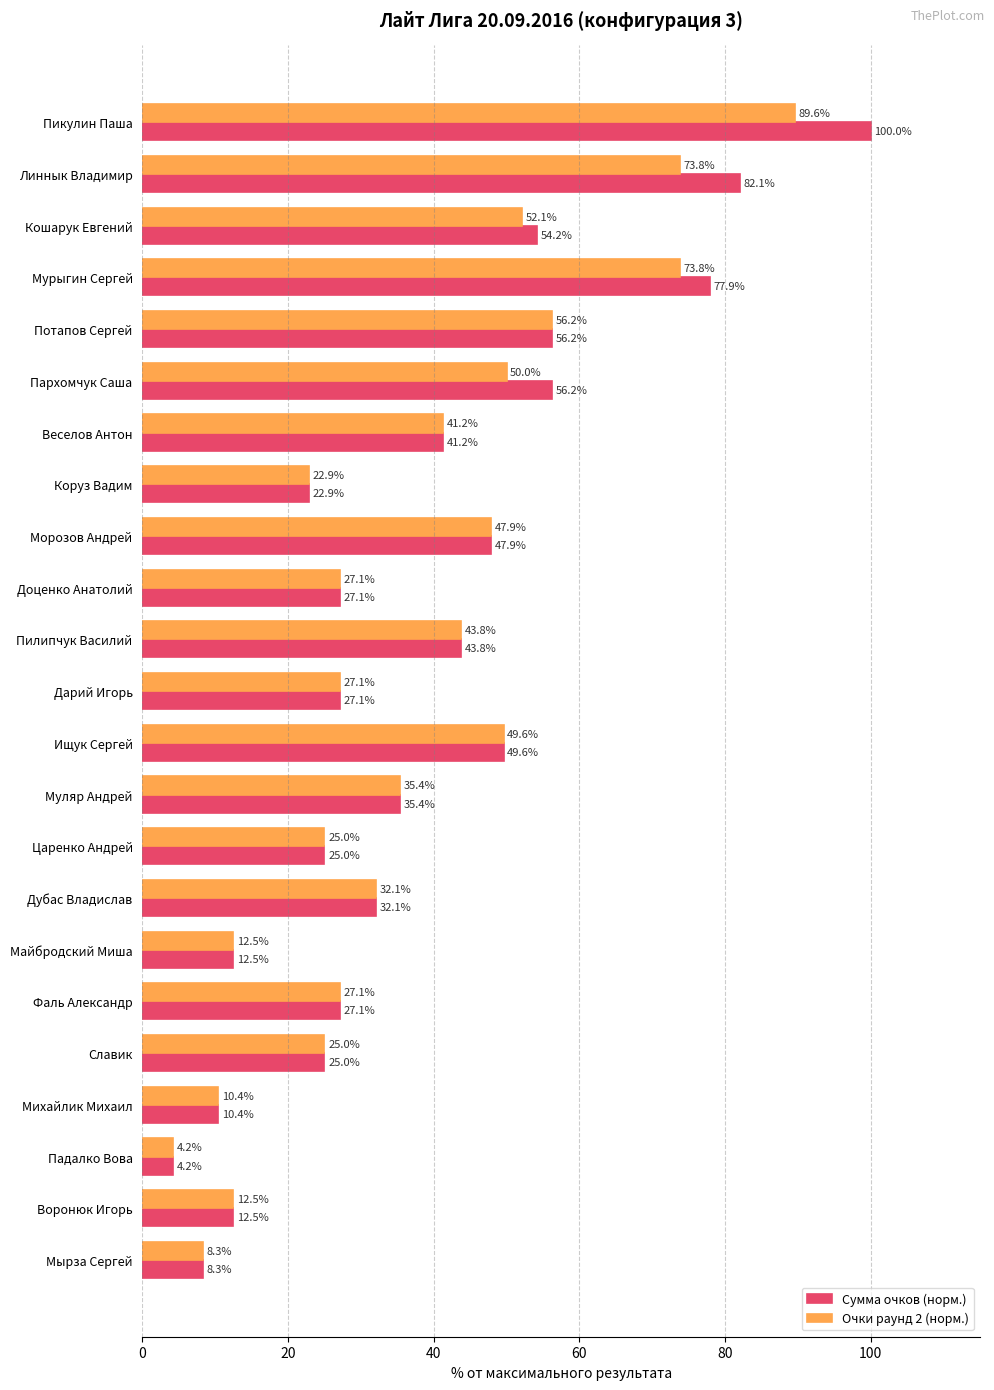

Is it true that Очки раунд 2 (норм.) equals 33.5 at Славик?

False